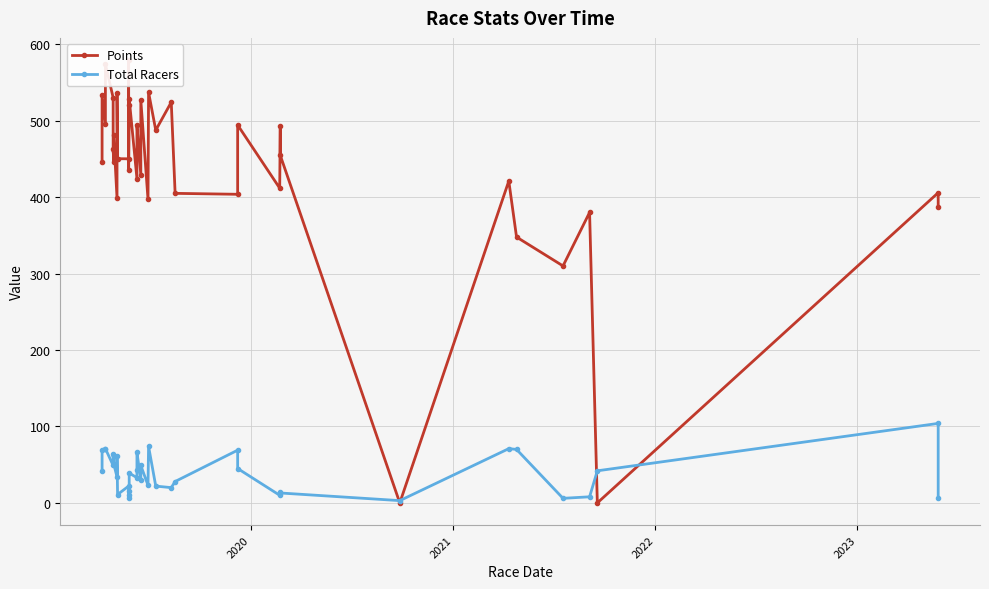

Rank the series by their average value, from highest to lowest.

Points, Total Racers